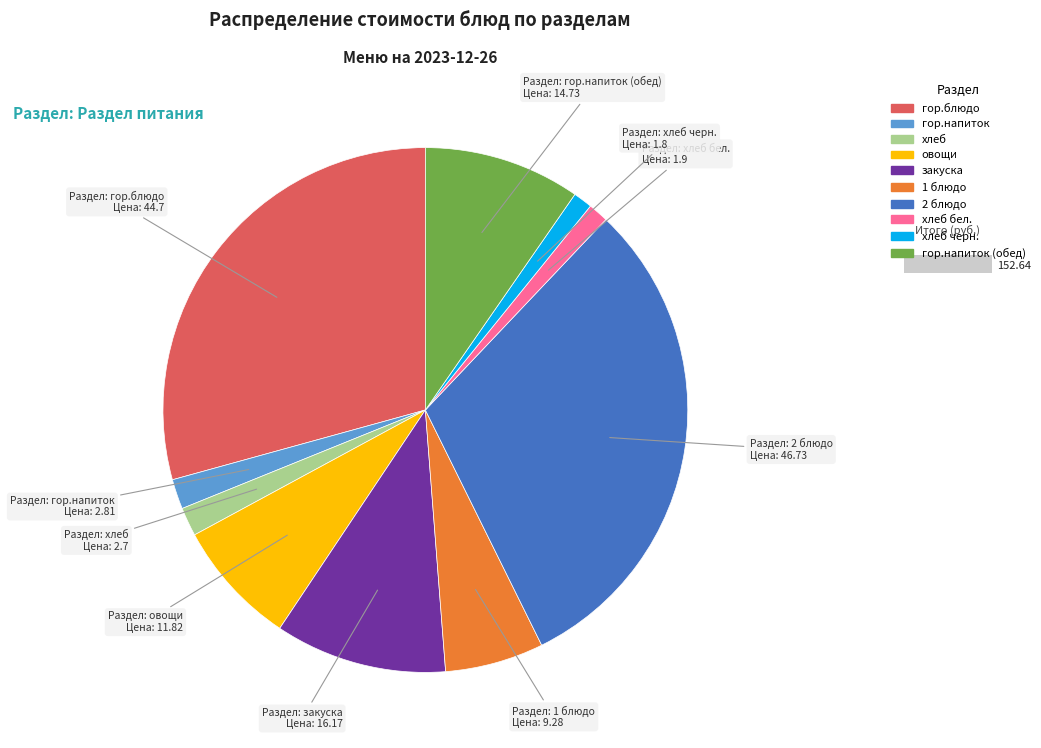

Does any single category account for the majority?

No